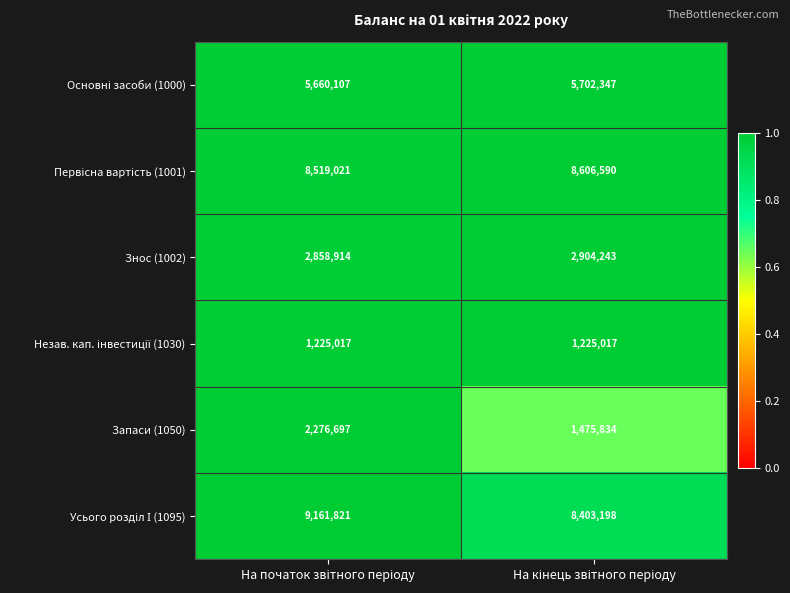

What is the difference between the maximum and minimum values in the Знос (1002) series?

45329